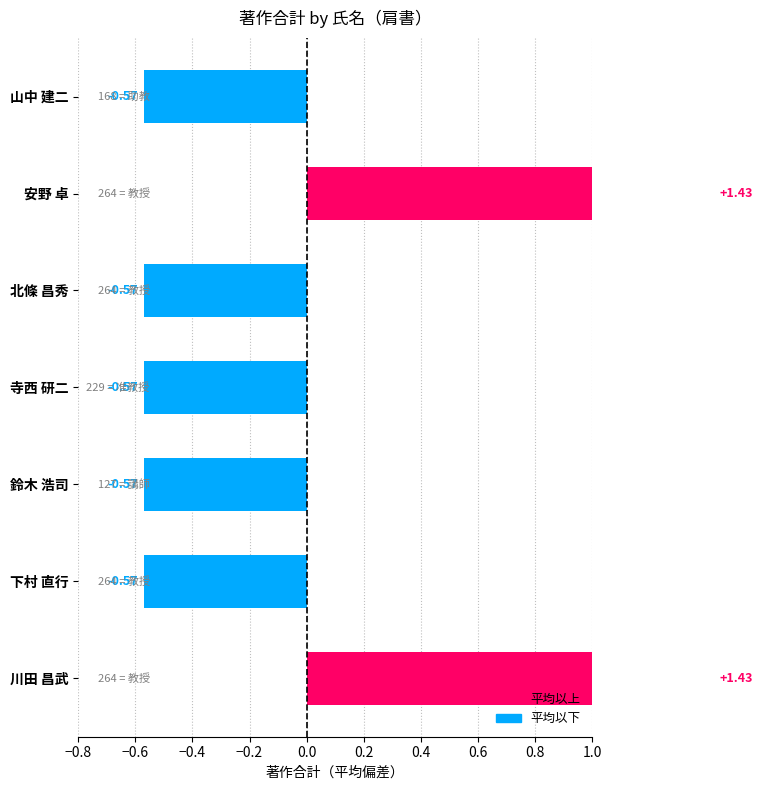

Where is the data nearest to the value 0?

下村 直行